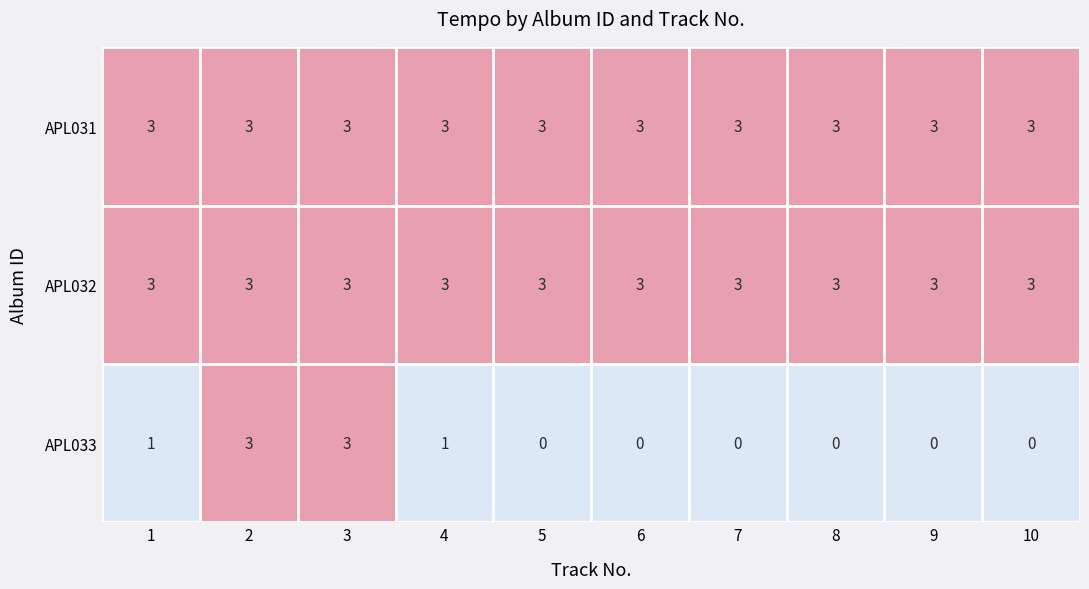

What is the highest value of the APL033 series?

3